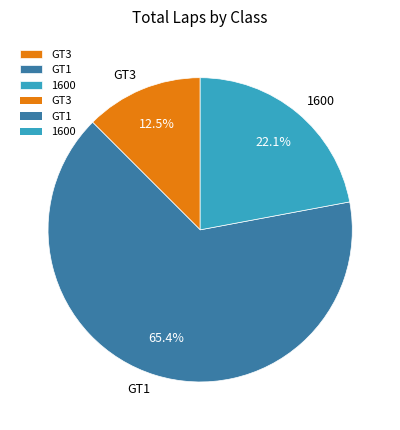

Count the number of slices in the pie.

3